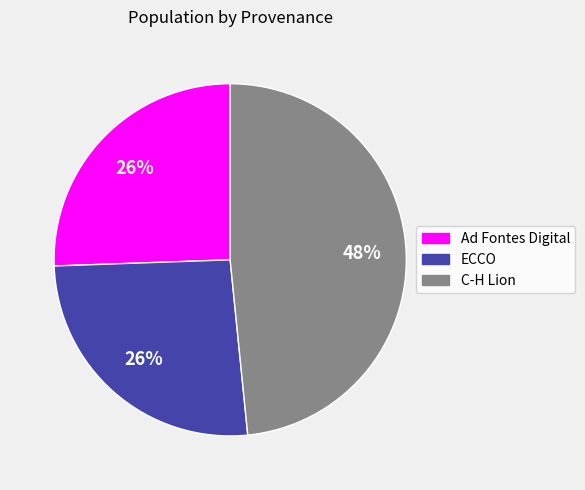

Which category has the biggest portion of the pie?

C-H Lion